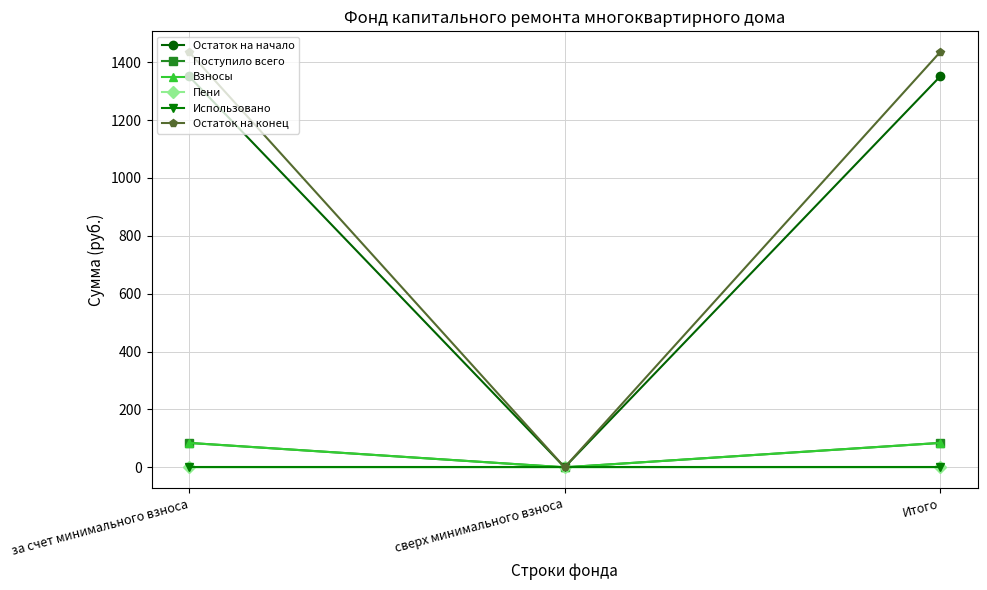

What is the label of the 2nd point from the right?

сверх минимального взноса